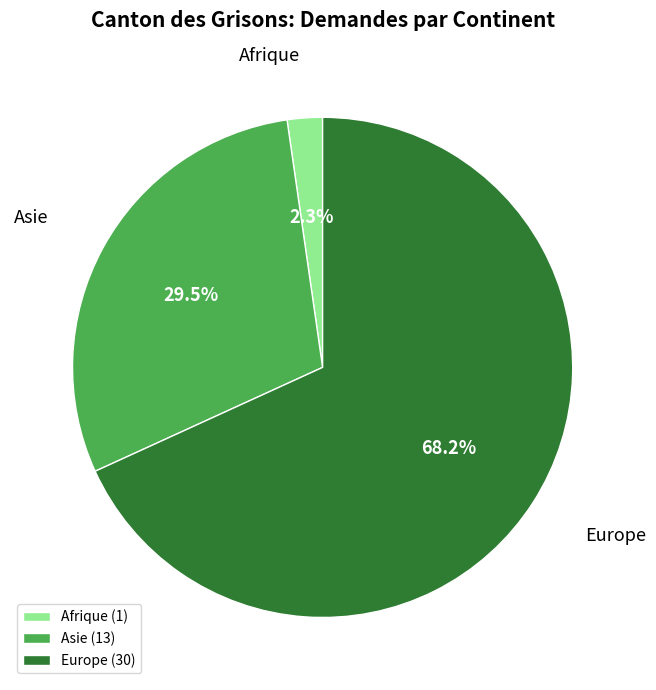

Which slice is the smallest?

Afrique